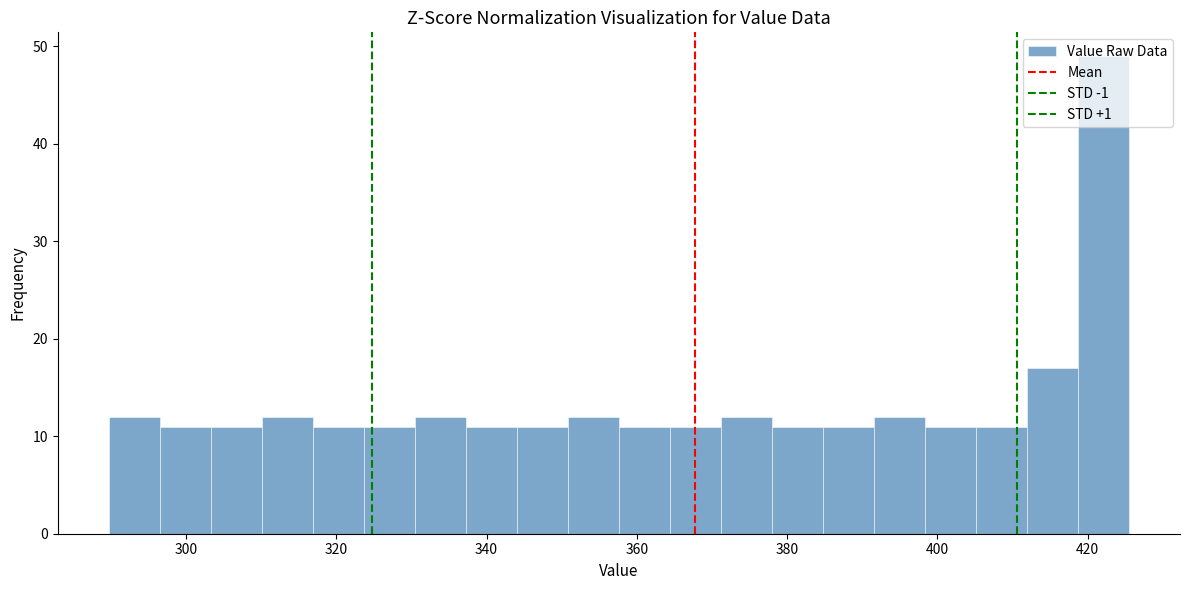

Read against the x-axis, roughly where is the centre of the tallest bar?

422